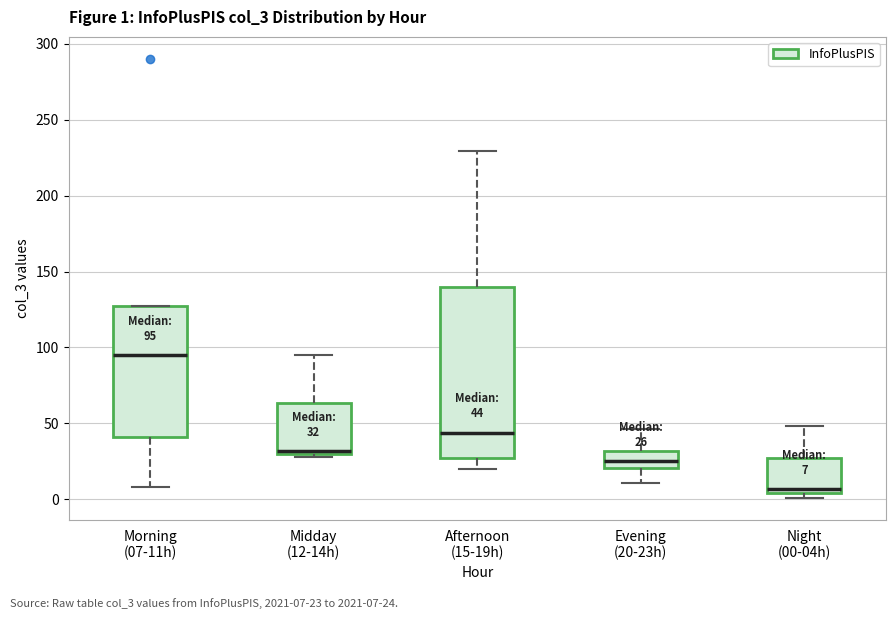

Comparing the boxes themselves (not the whiskers), which one is the tallest?

Afternoon (15-19h)